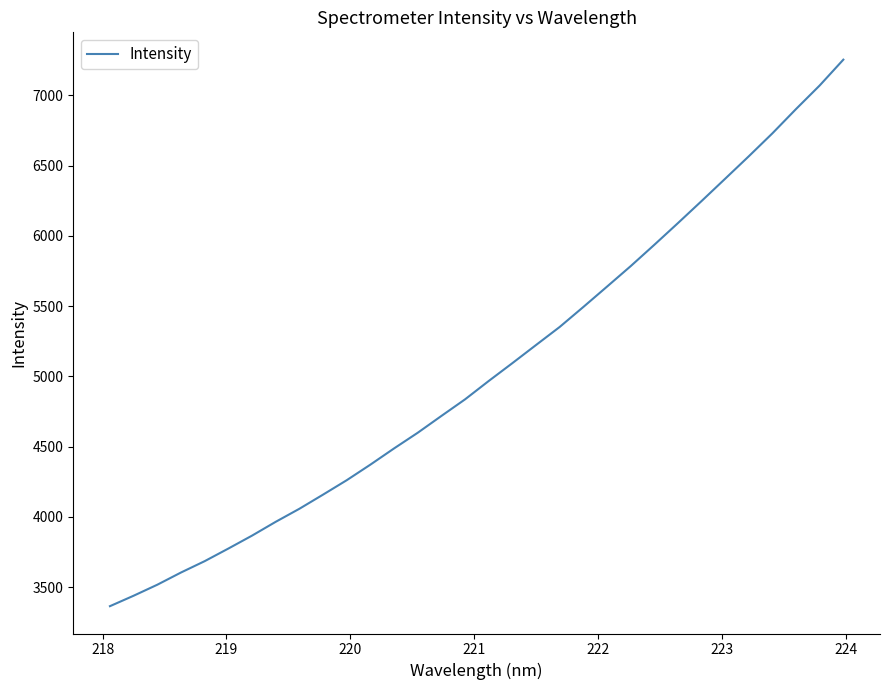

What is the maximum value shown in the chart?

7254.3